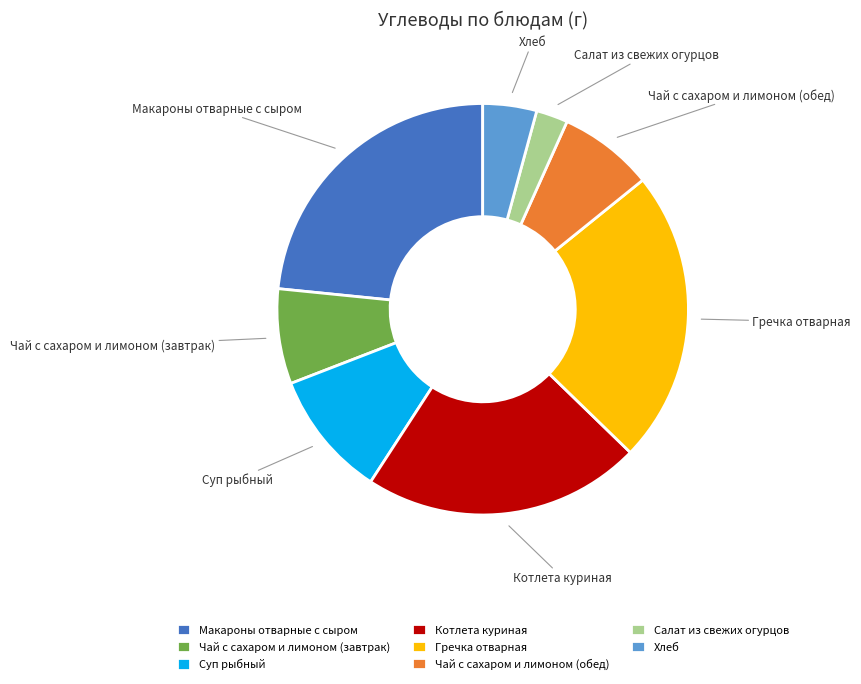

Does Чай с сахаром и лимоном (завтрак) account for over 50% of the chart?

No